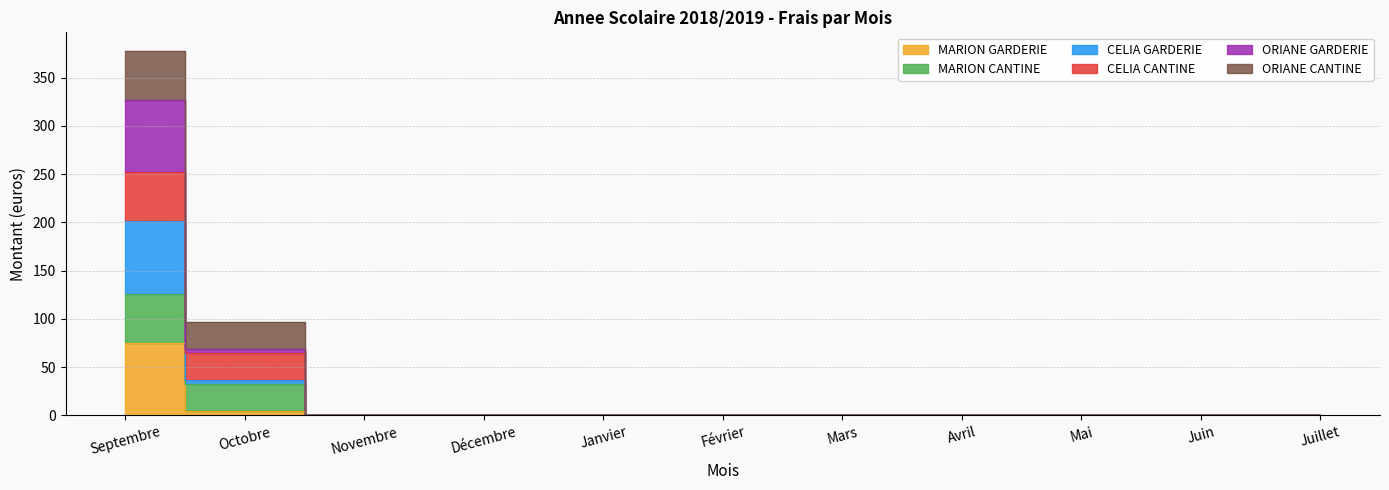

Which category has the lowest value across all series?

Novembre